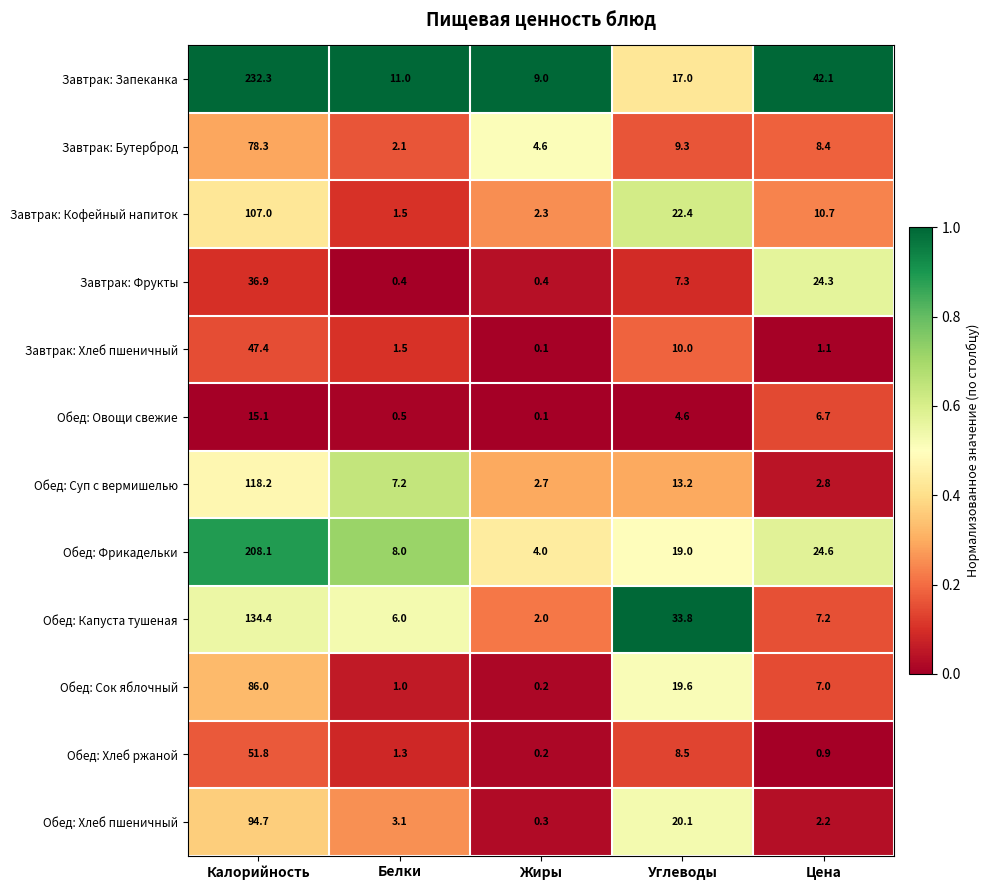

At which category does the chart reach its peak across all series?

Калорийность